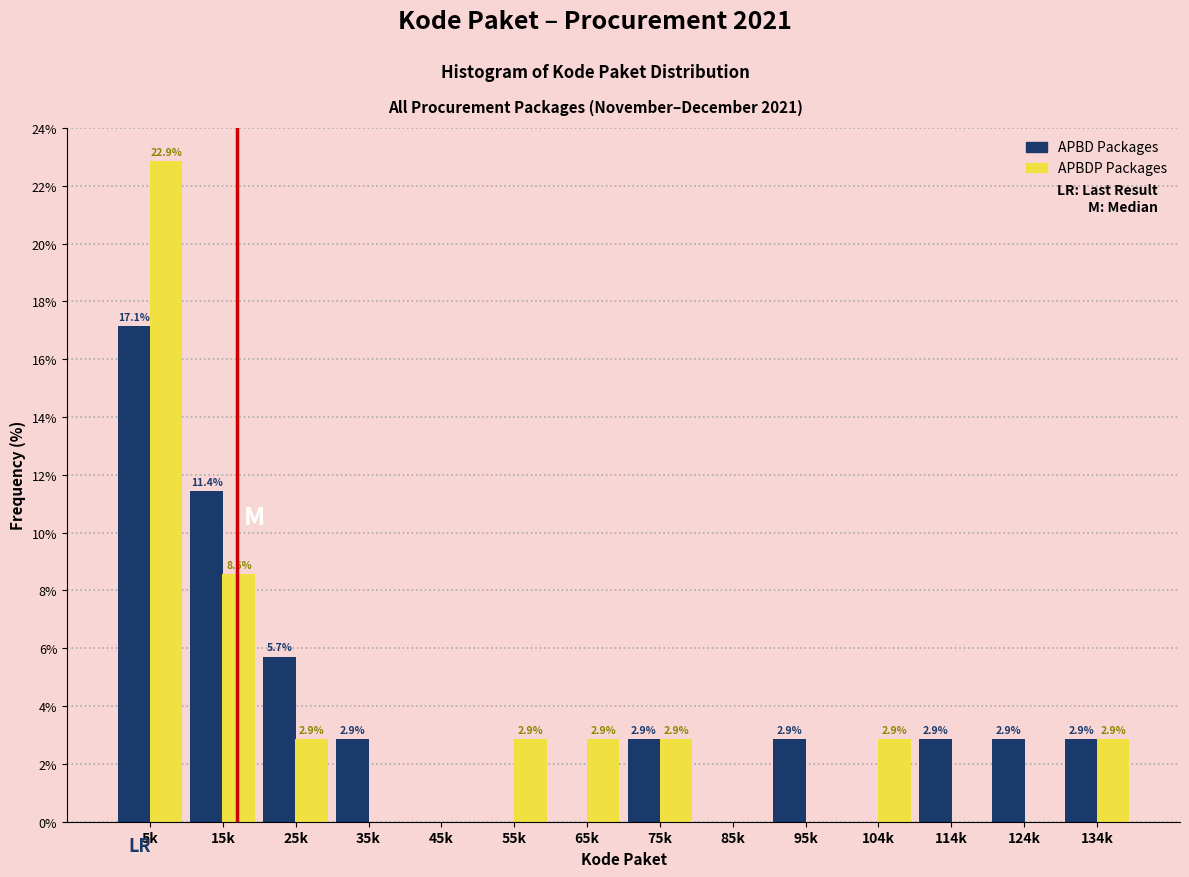

At which category is the sum across all series the highest?

5k